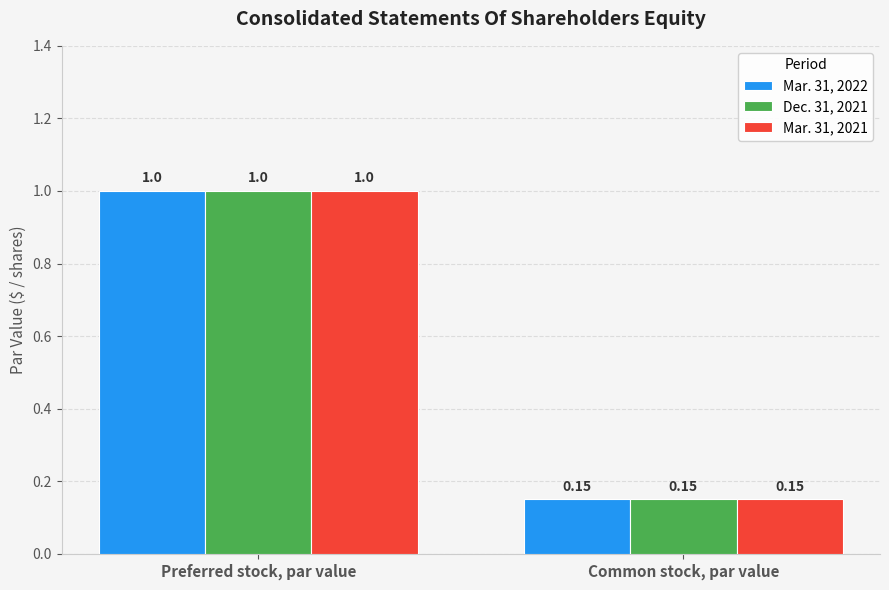

What position from the right is Common stock, par value?

1